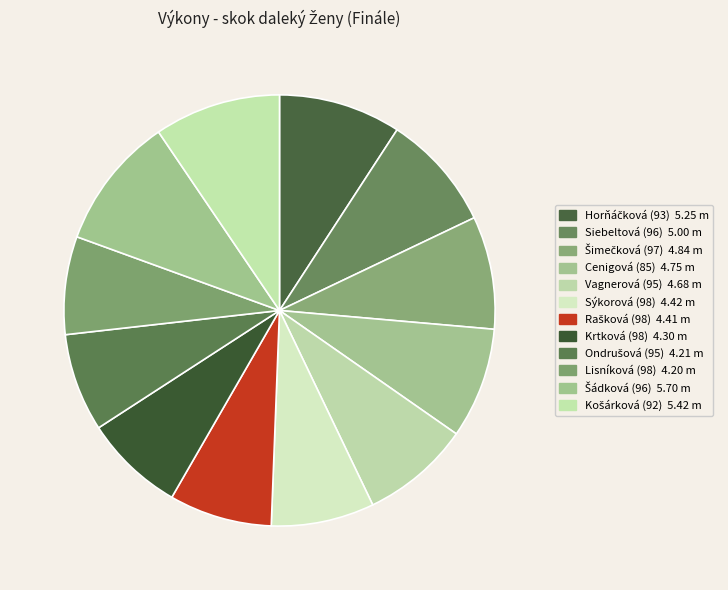

To the nearest percent, what portion does Krtková (98) represent?

8%